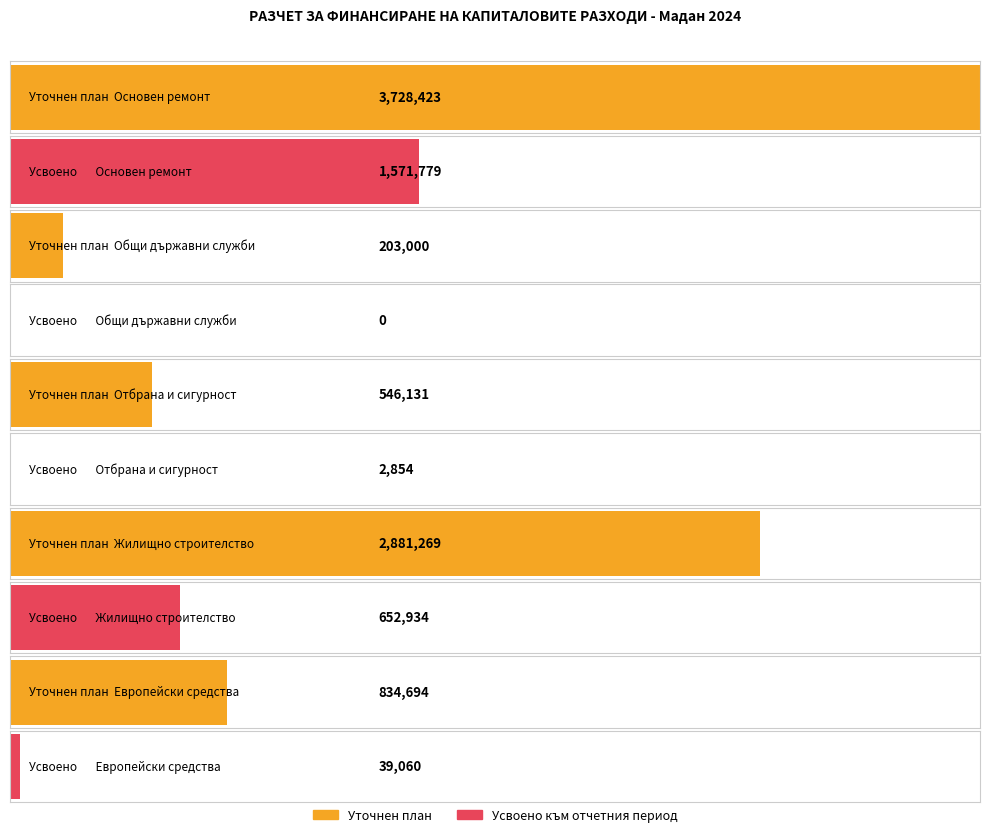

Which series has the largest total across all categories?

Уточнен план